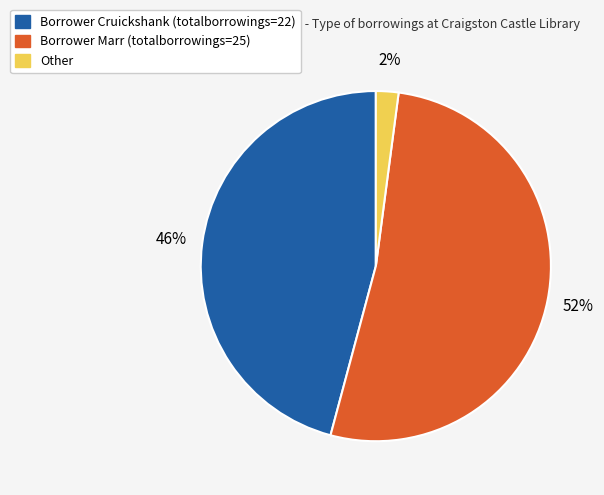

To the nearest percent, what is the difference between the largest and smallest slice percentages?

50%